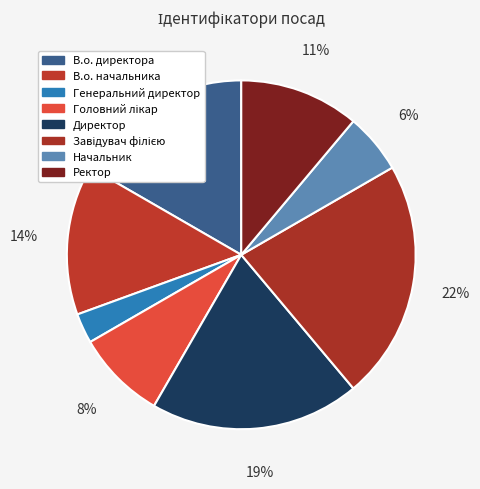

How many slices are in this pie chart?

8